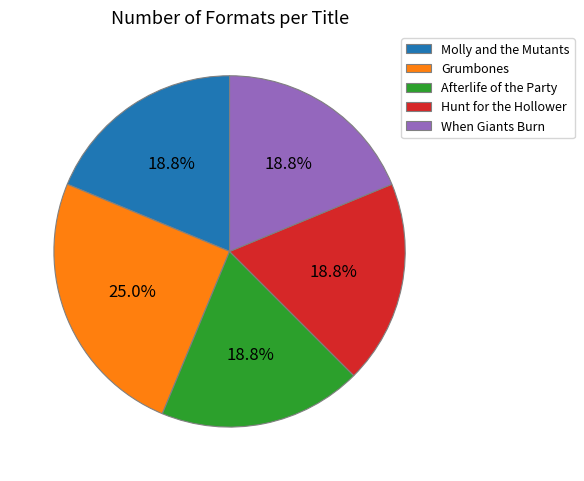

The Hunt for the Hollower slice represents 28% of the pie. True or false?

False